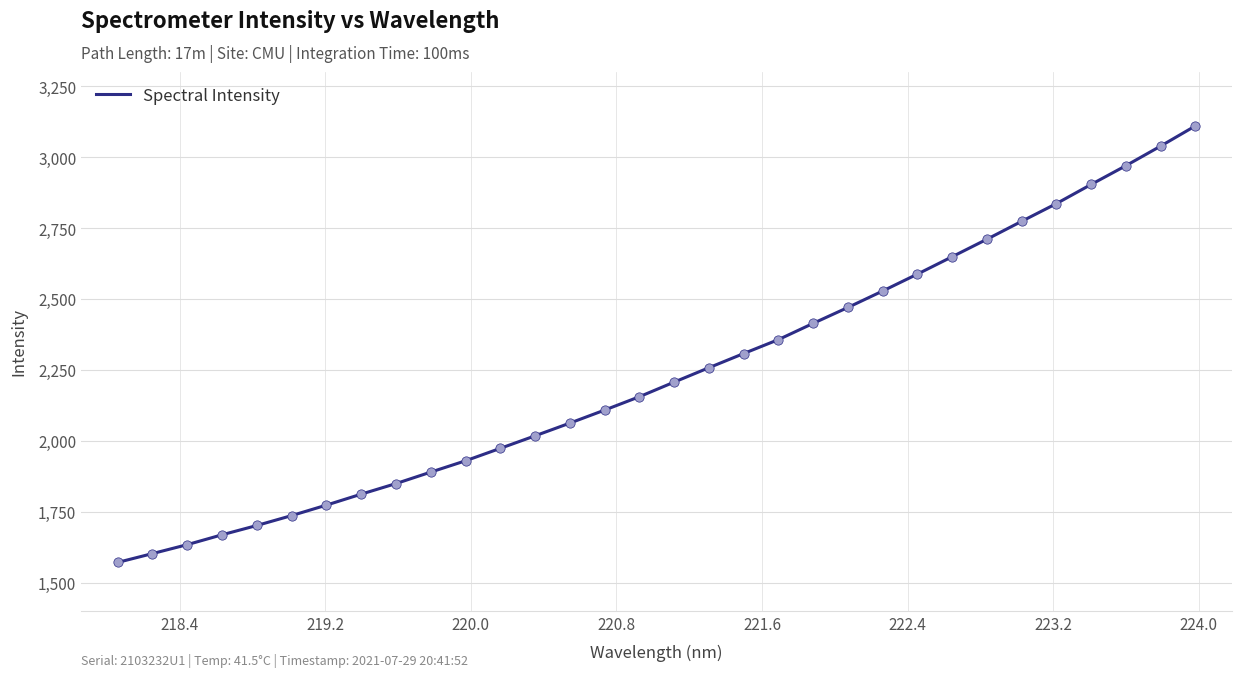

What is the difference between the maximum and minimum values?

1538.6